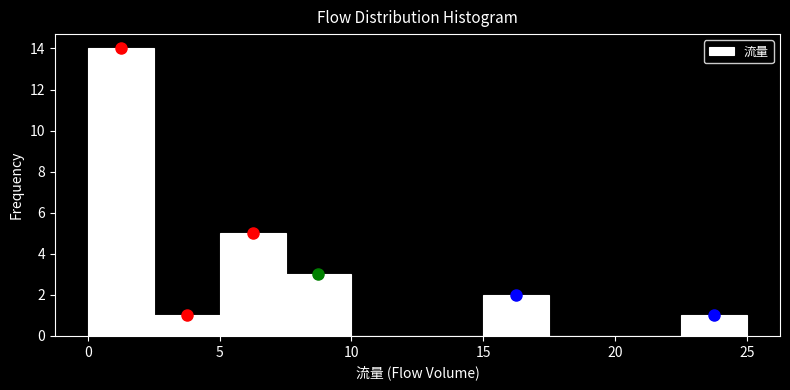

Which range on the x-axis has the tallest bar?

0.0 to 2.5